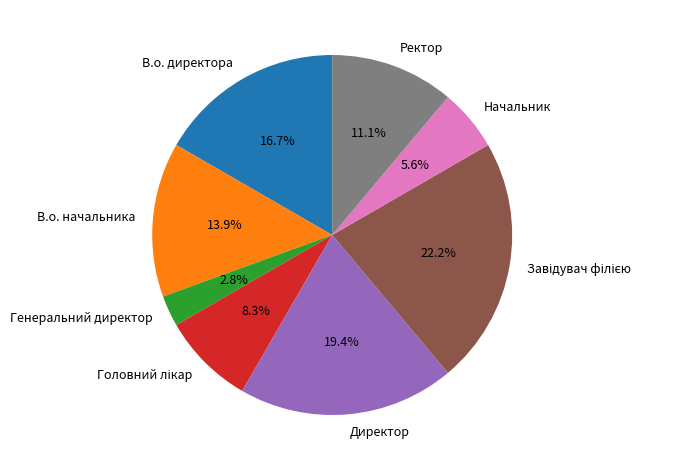

Between Генеральний директор and Ректор, which is larger?

Ректор